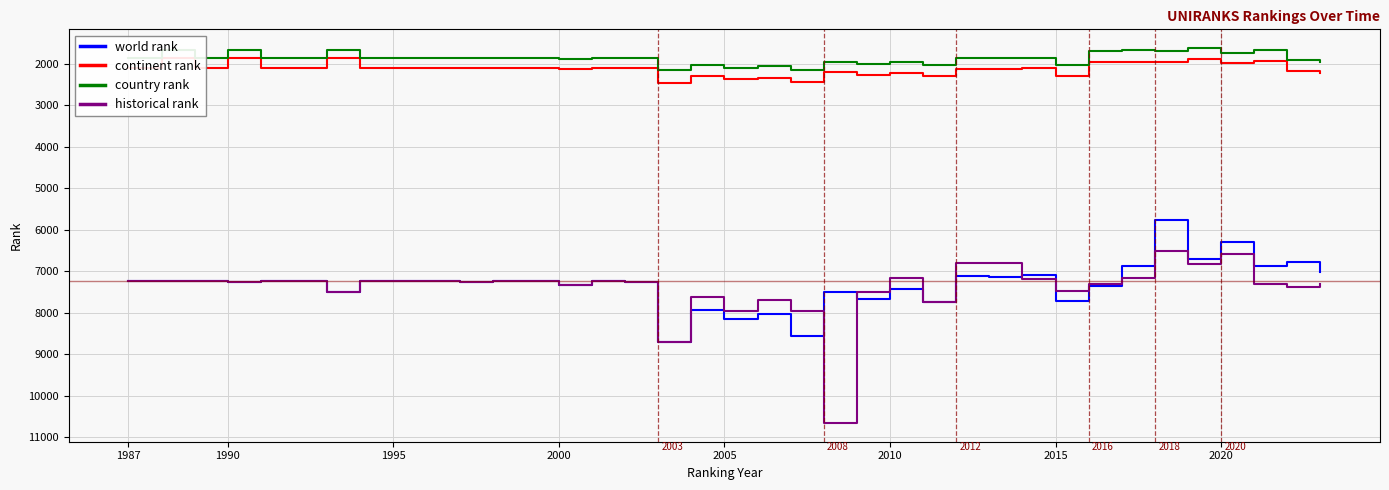

Does the chart have visible grid lines?

Yes